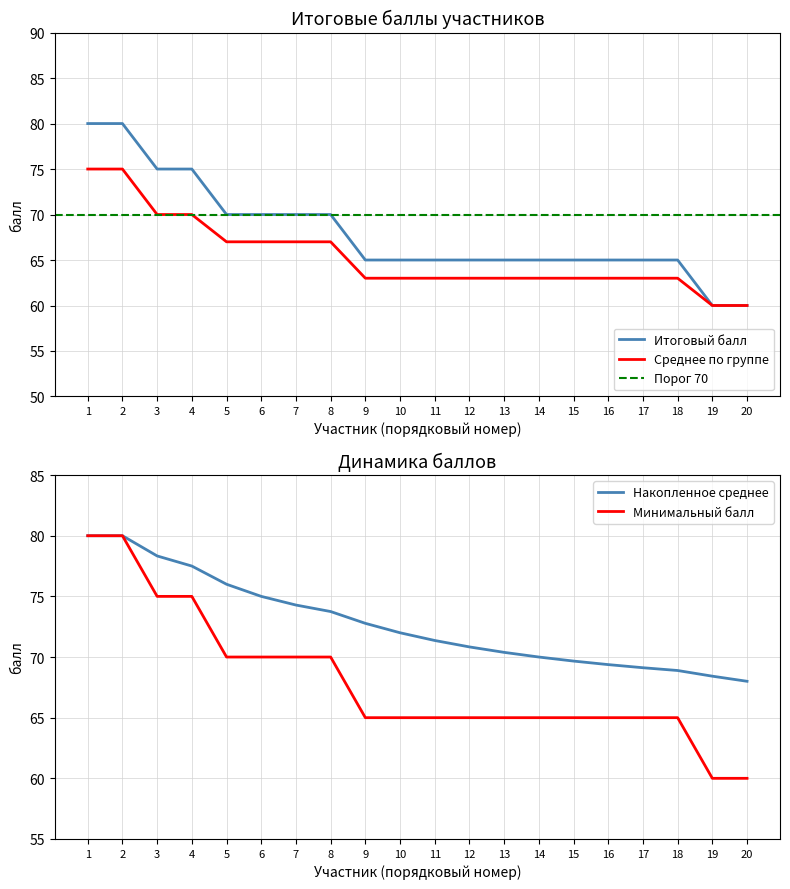

Rank the series by their maximum value, from highest to lowest.

Итоговый балл, Среднее по группе